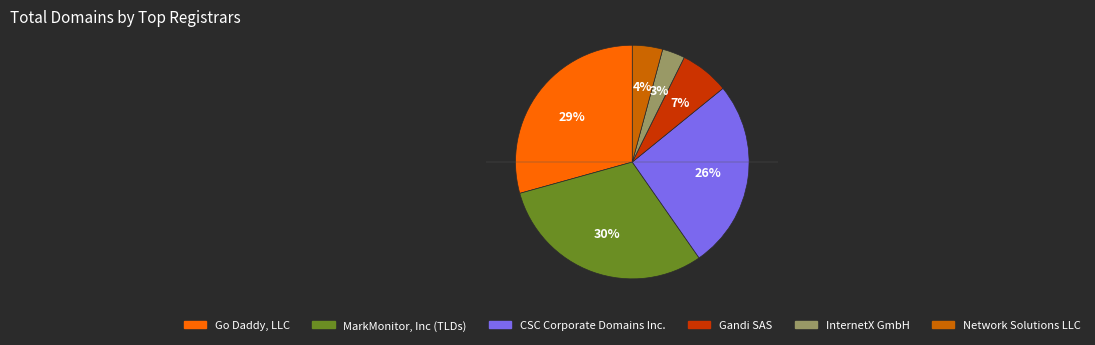

Which slice is the smallest?

InternetX GmbH